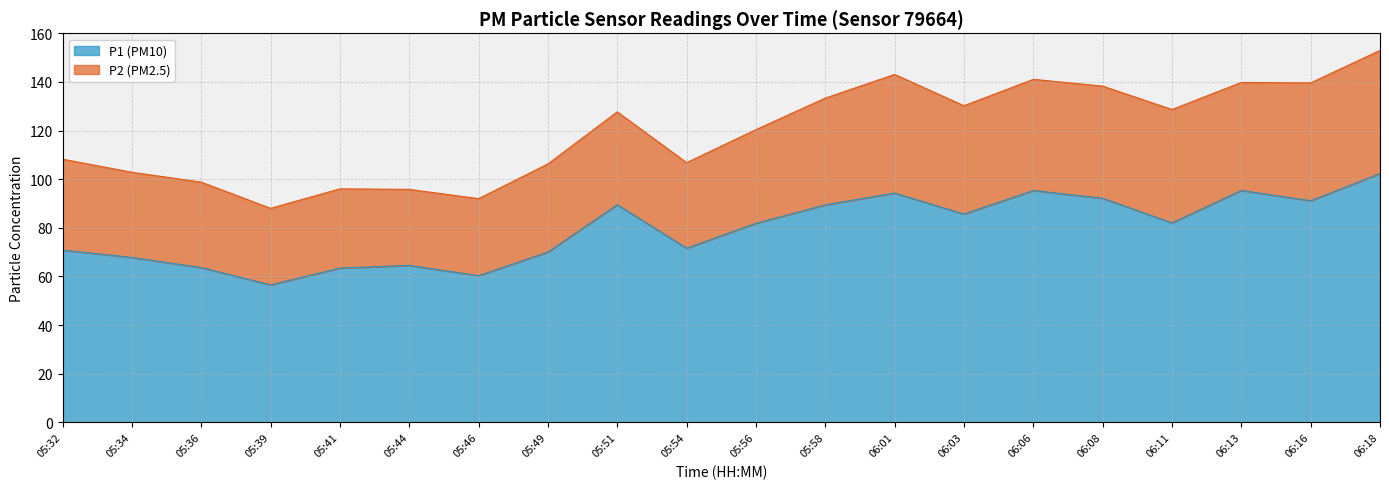

The value at 05:44 is 64.5. True or false?

True